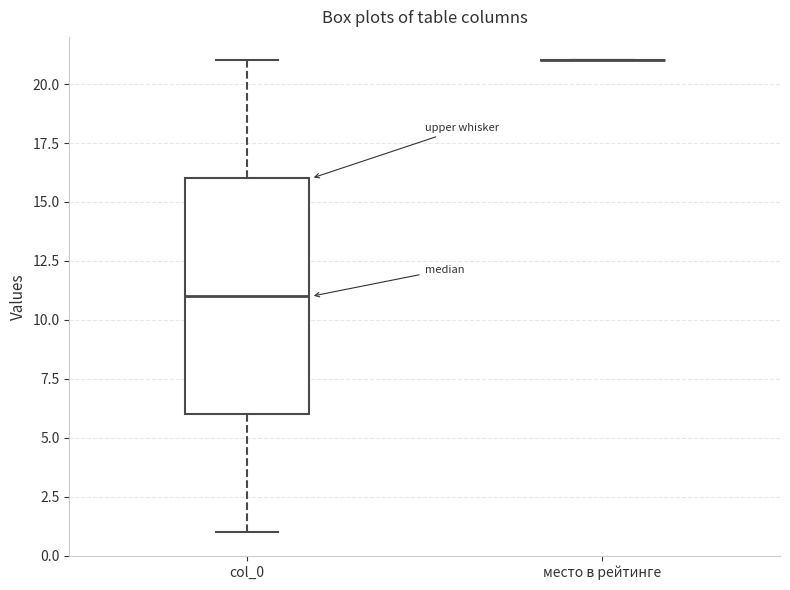

Comparing the boxes themselves (not the whiskers), which one is the tallest?

col_0